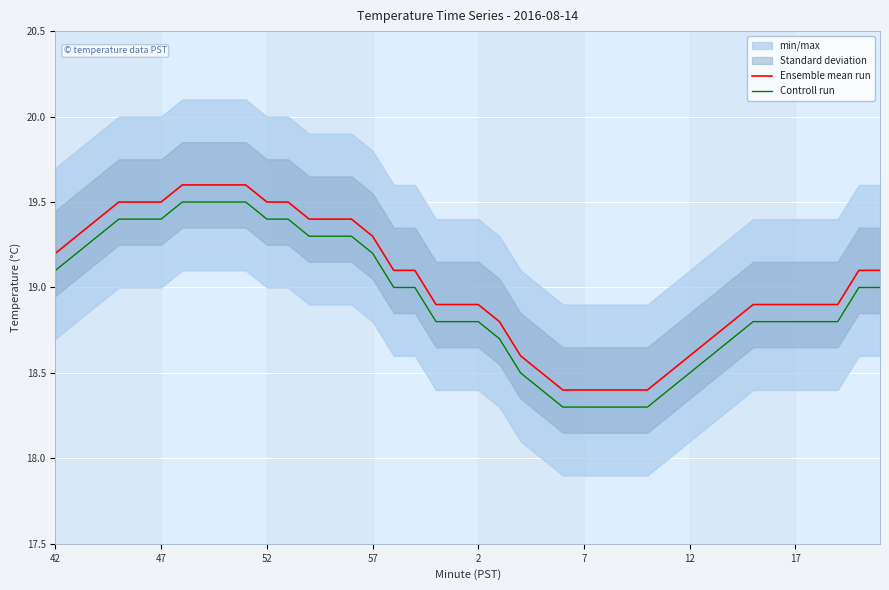

True or false: Ensemble mean run and Controll run cross at least once.

False